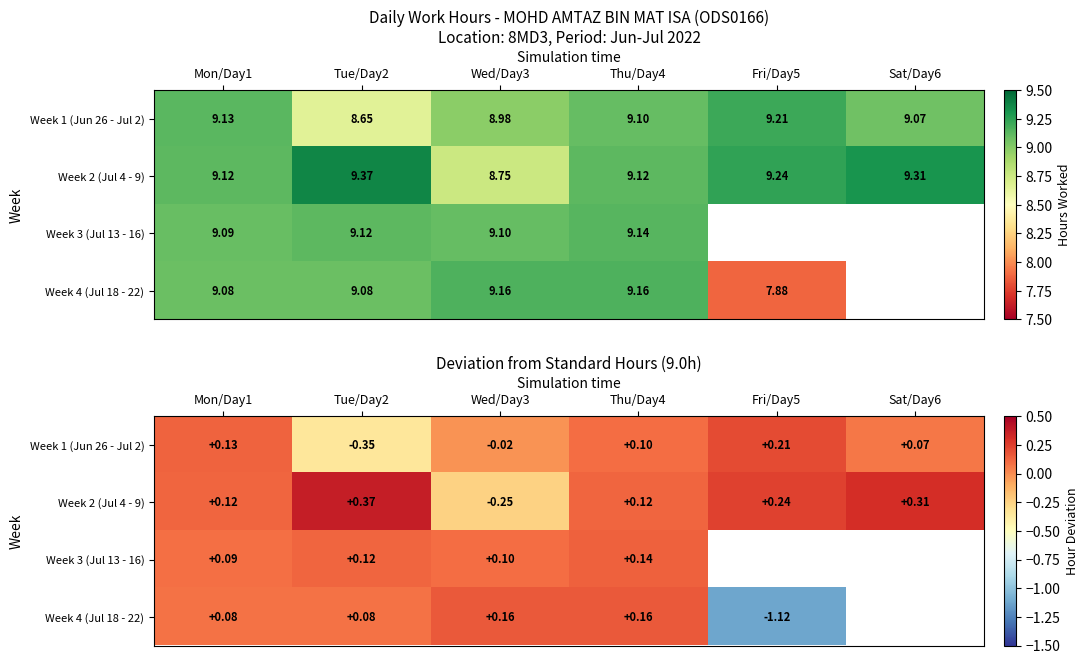

How many categories are shown in the chart?

6